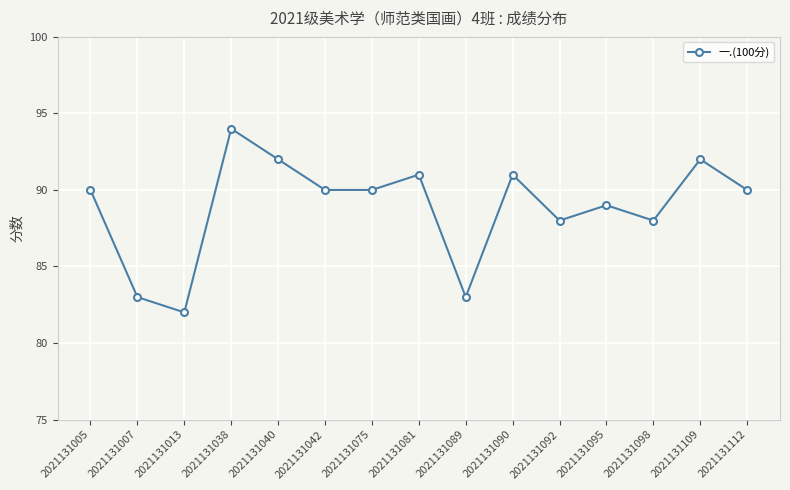

What is the approximate value at 2021131038, to the nearest 10?

90